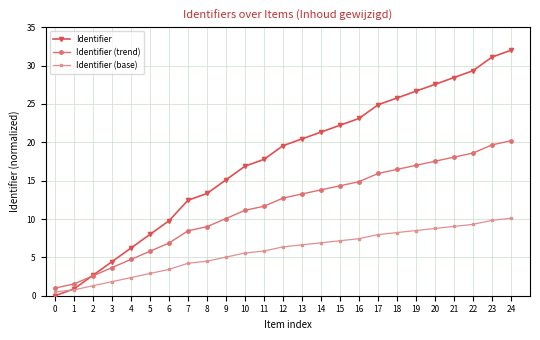

What is the average value of the Identifier (base) series?

5.8